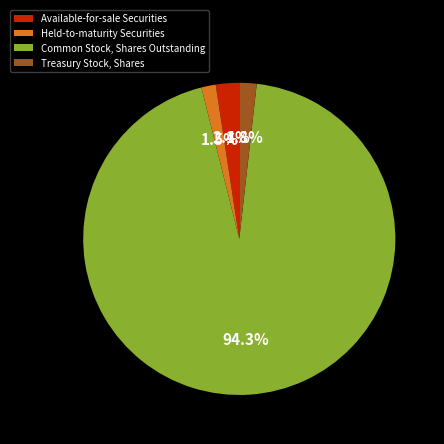

Is there a majority slice in this chart?

Yes